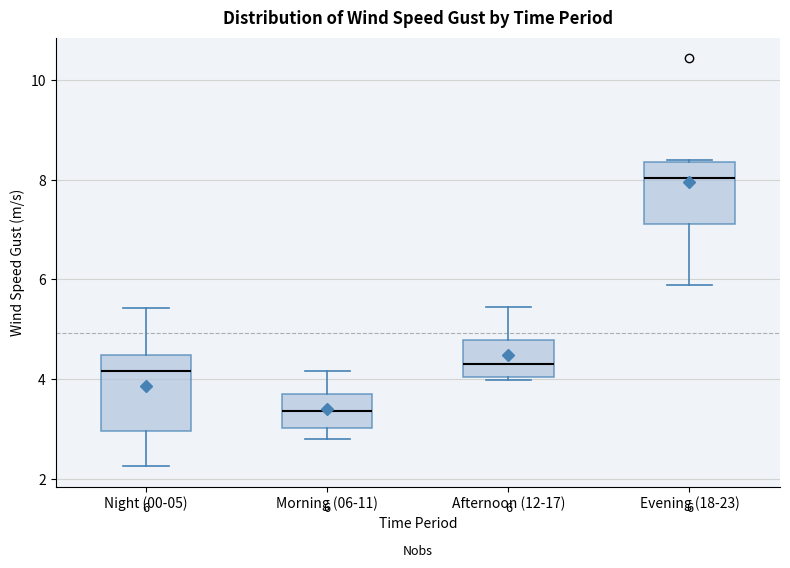

Which box has the highest median line?

Evening (18-23)